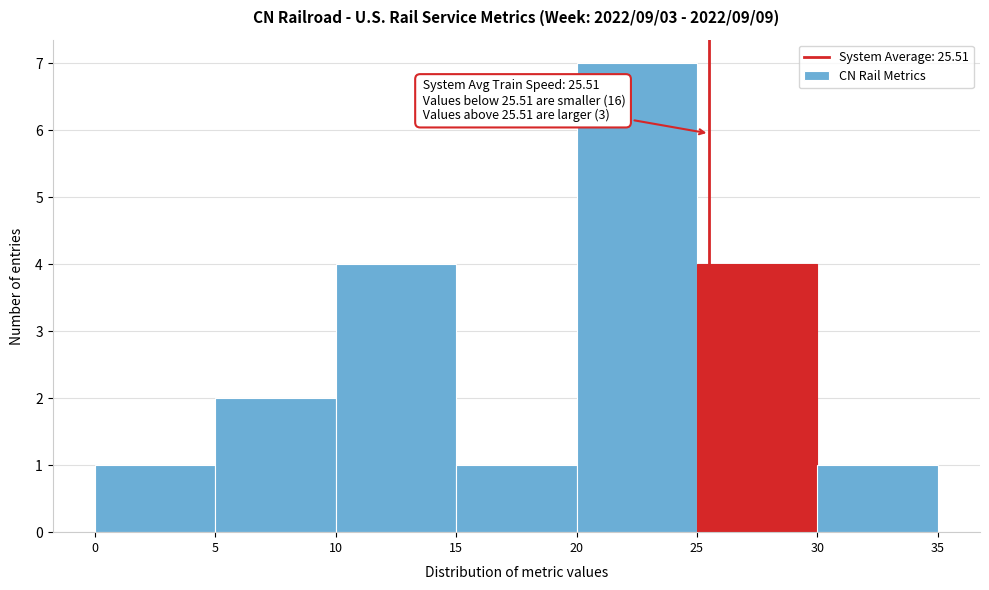

Which range on the x-axis has the tallest bar?

20 to 25